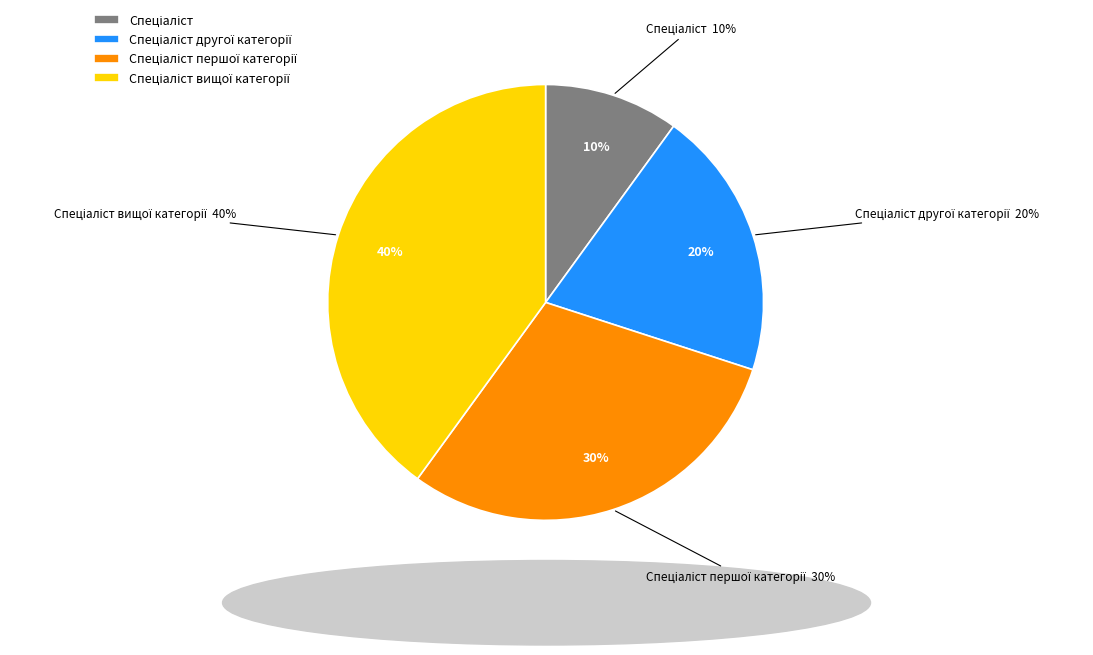

To the nearest percent, what is the difference between the Спеціаліст другої категорії and Спеціаліст slice percentages?

10%